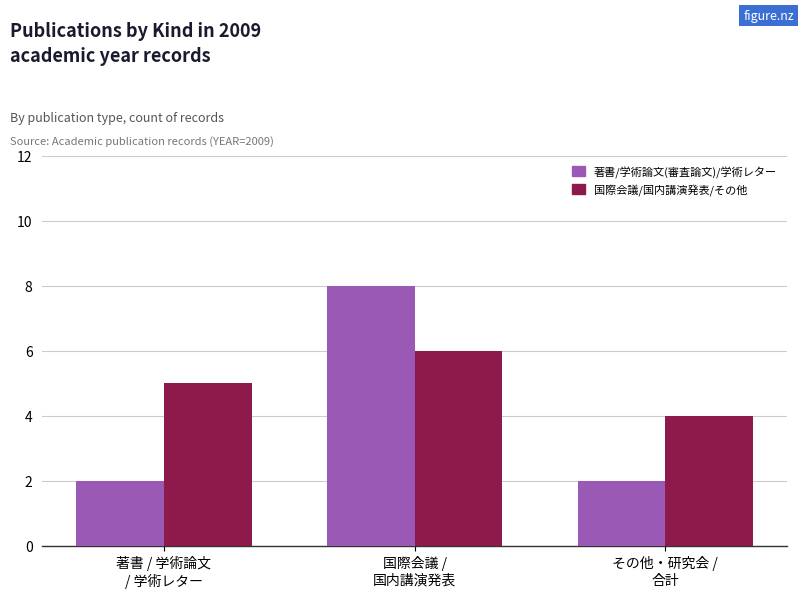

What is the maximum value shown in the chart?

8